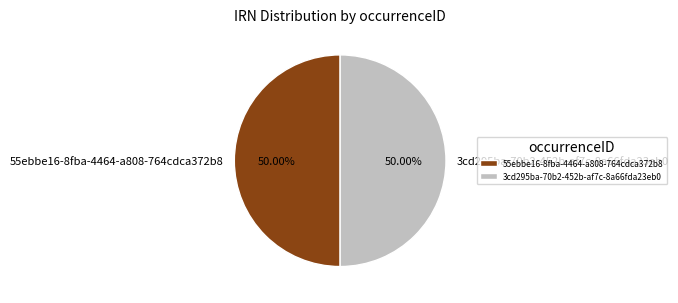

What percentage is the 55ebbe16-8fba-4464-a808-764cdca372b8 slice, to the nearest percent?

50%